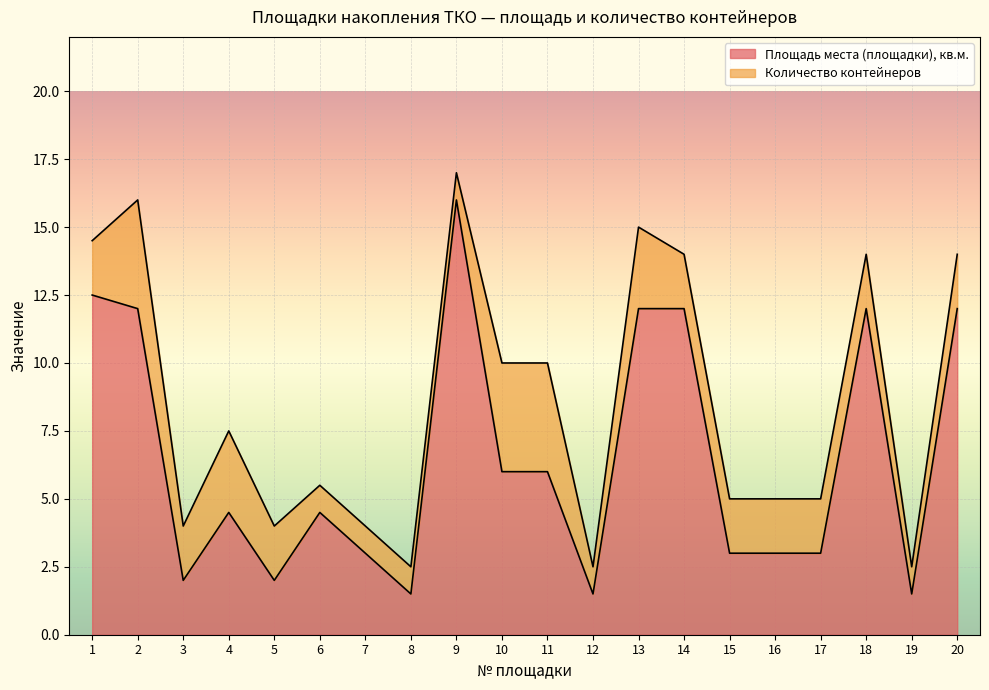

What is the difference between the values at 16 and 13?

9.0